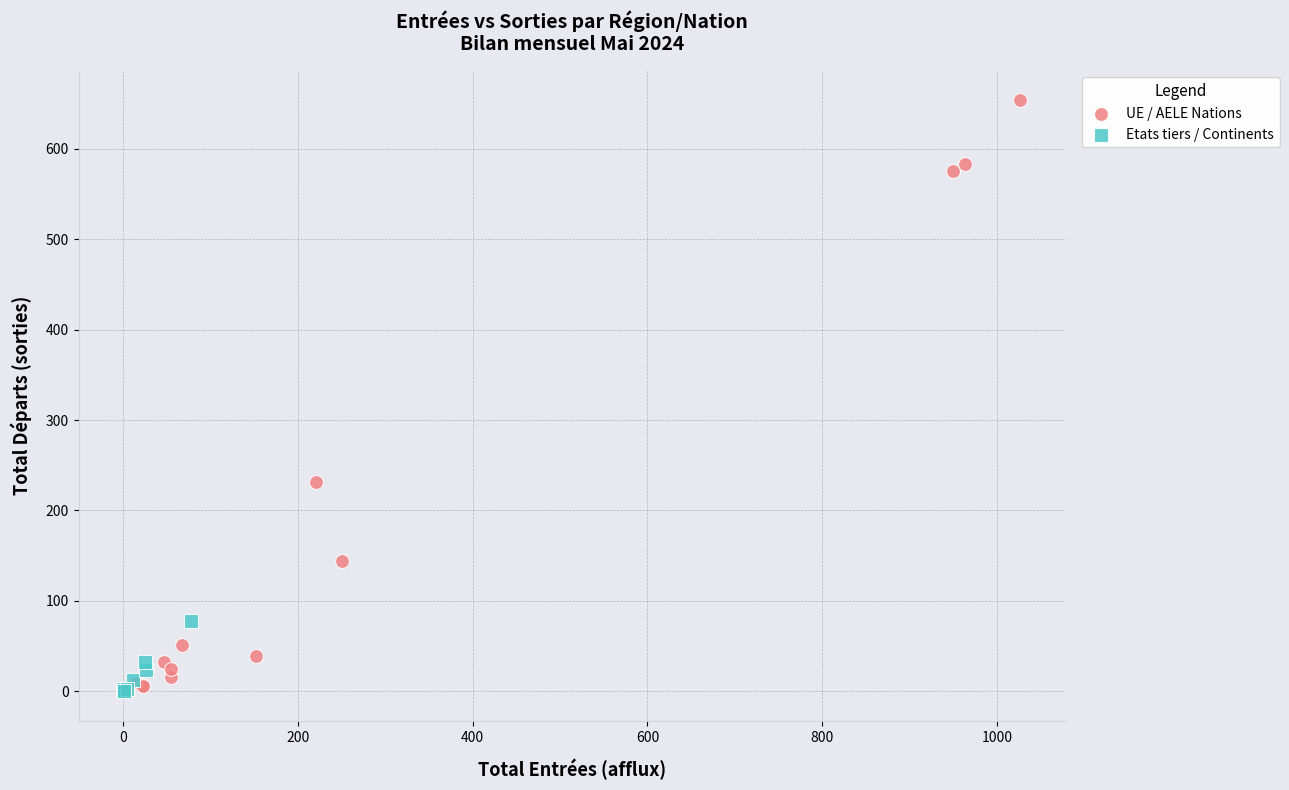

Which series reaches the maximum Y coordinate?

UE / AELE Nations